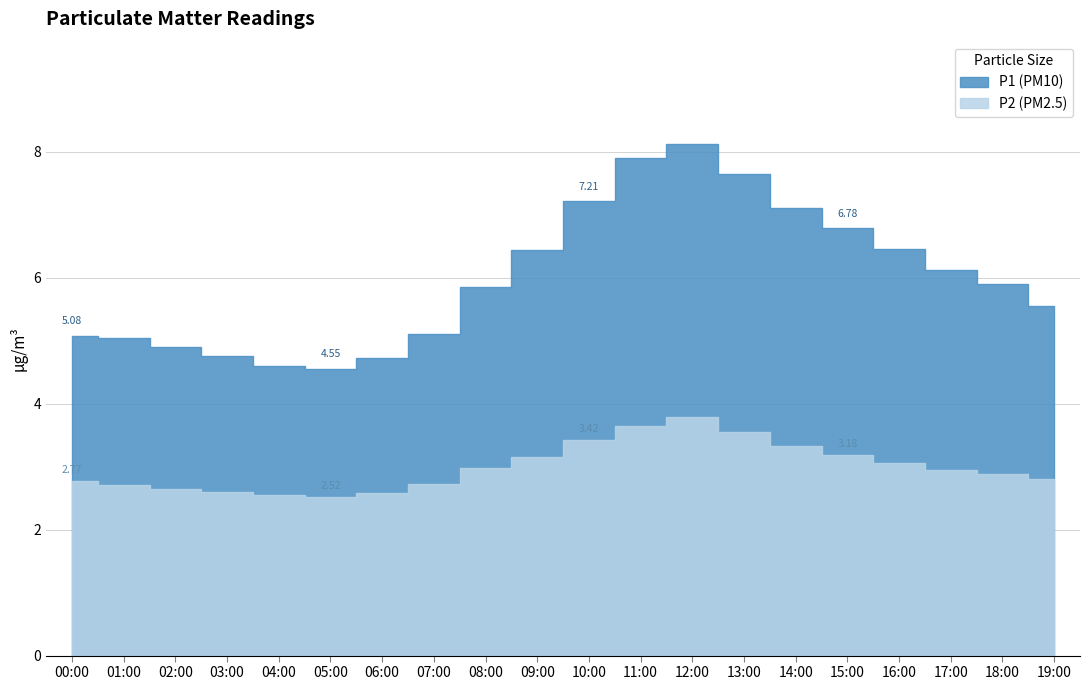

Reading left to right, extract all data points from this chart.

P1: 5.1	5.0	4.9	4.8	4.6	4.5	4.7	5.1	5.8	6.4	7.2	7.9	8.1	7.7	7.1	6.8	6.5	6.1	5.9	5.5
P2: 2.8	2.7	2.6	2.6	2.5	2.5	2.6	2.7	3.0	3.1	3.4	3.6	3.8	3.5	3.3	3.2	3.0	3.0	2.9	2.8